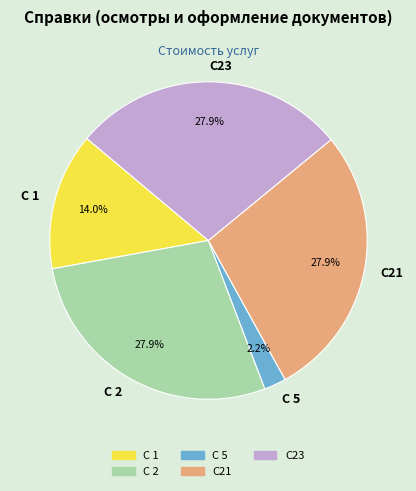

What percentage is the С 1 slice, to the nearest percent?

14%